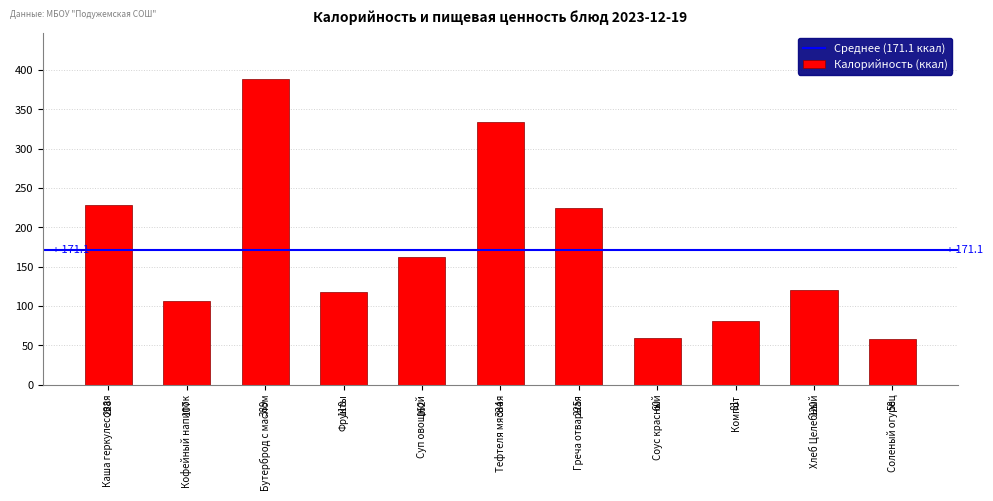

How many bars are there in total?

11